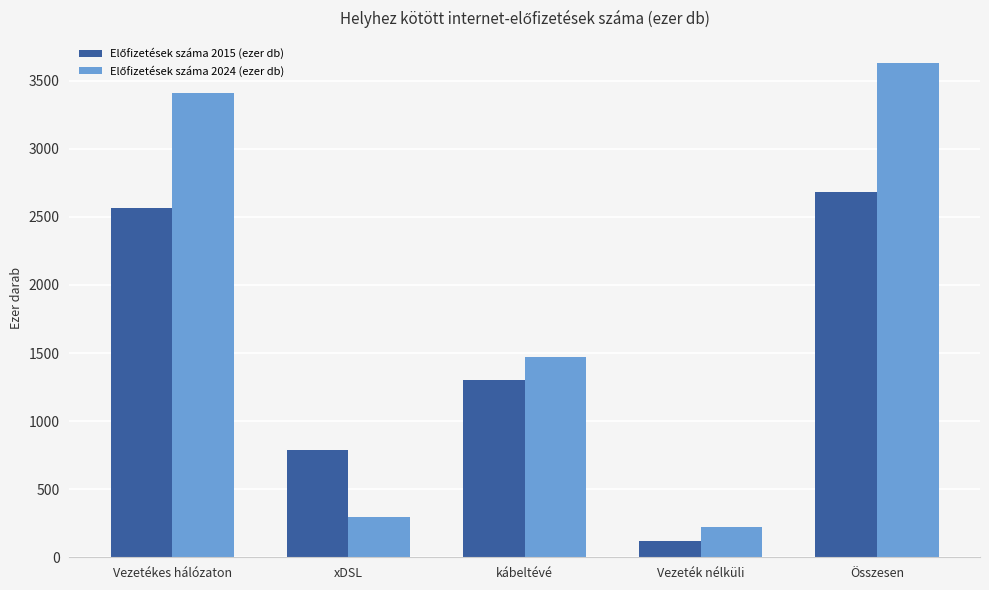

What is the greatest value displayed?

3632.6